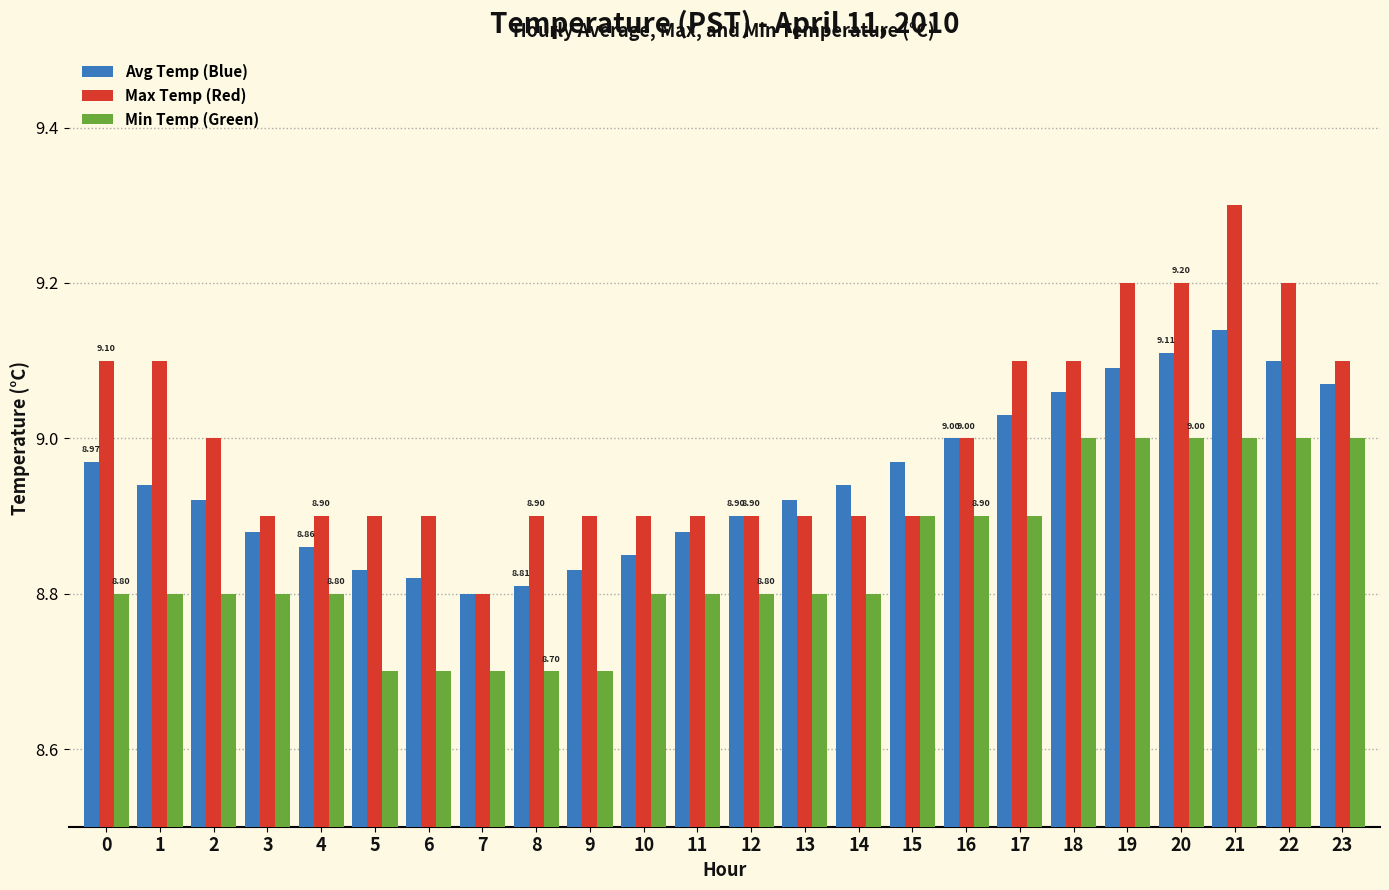

The value of Min Temp (Green) at 10 is 13.1. True or false?

False